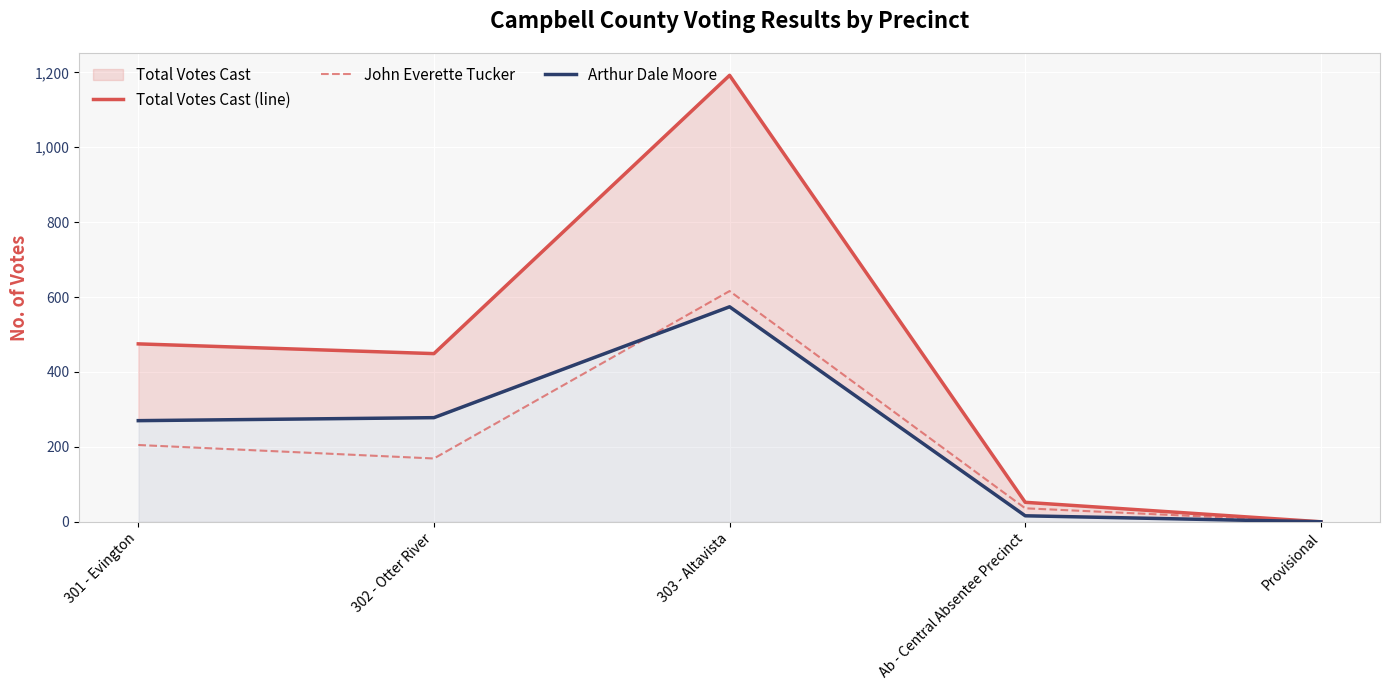

At which label does John Everette Tucker reach its minimum?

Provisional